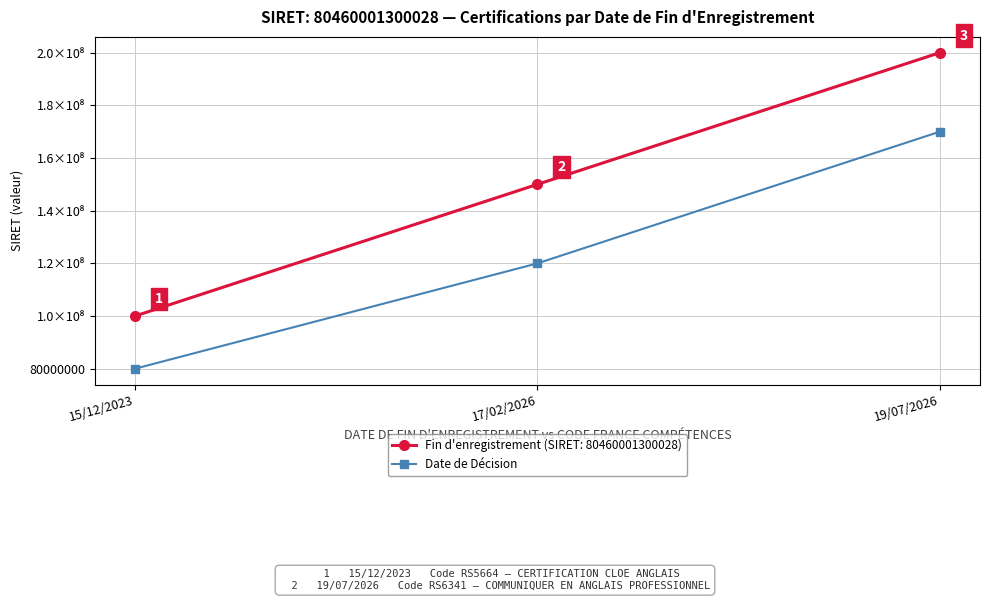

What is the minimum value shown in the chart?

80000000